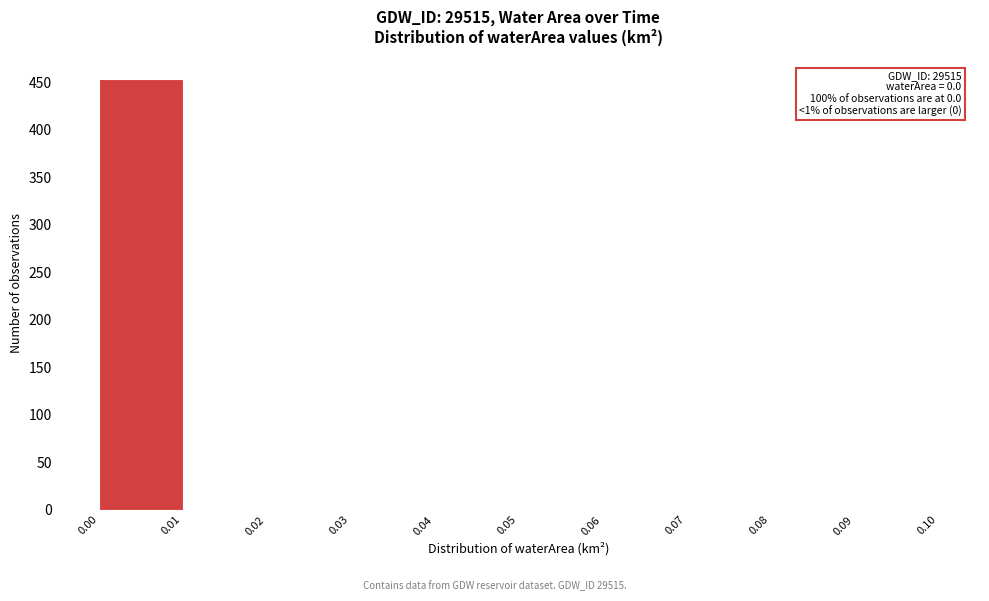

Over which range of the x-axis is the bar tallest?

0.00 to 0.01